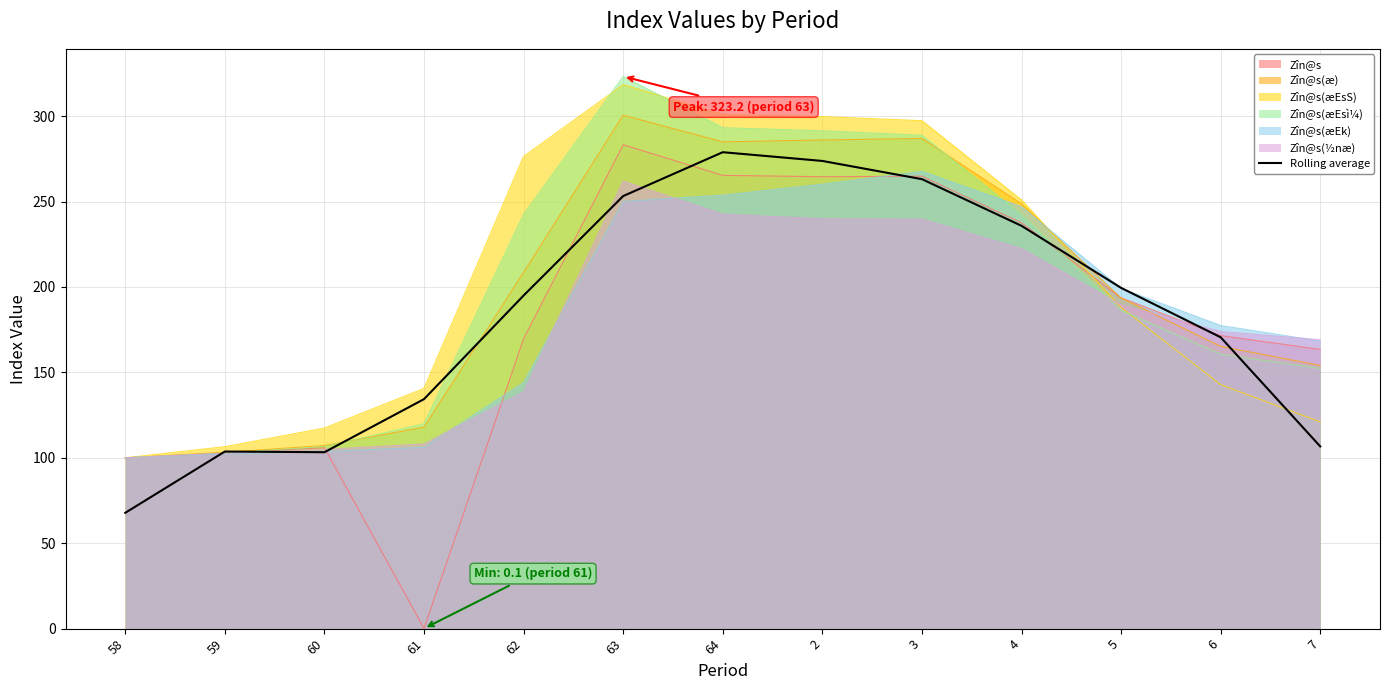

Reading left to right, what are all the values shown in this chart?

58=67.8	59=103.7	60=103.3	61=134.3	62=195.0	63=253.2	64=278.9	2=273.7	3=263.1	4=235.8	5=199.5	6=170.5	7=106.6